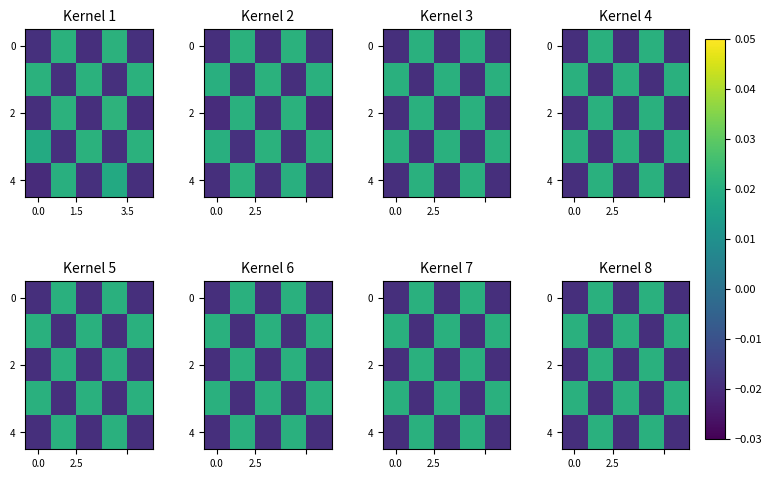

At how many categories does at least one series exceed 0?

5